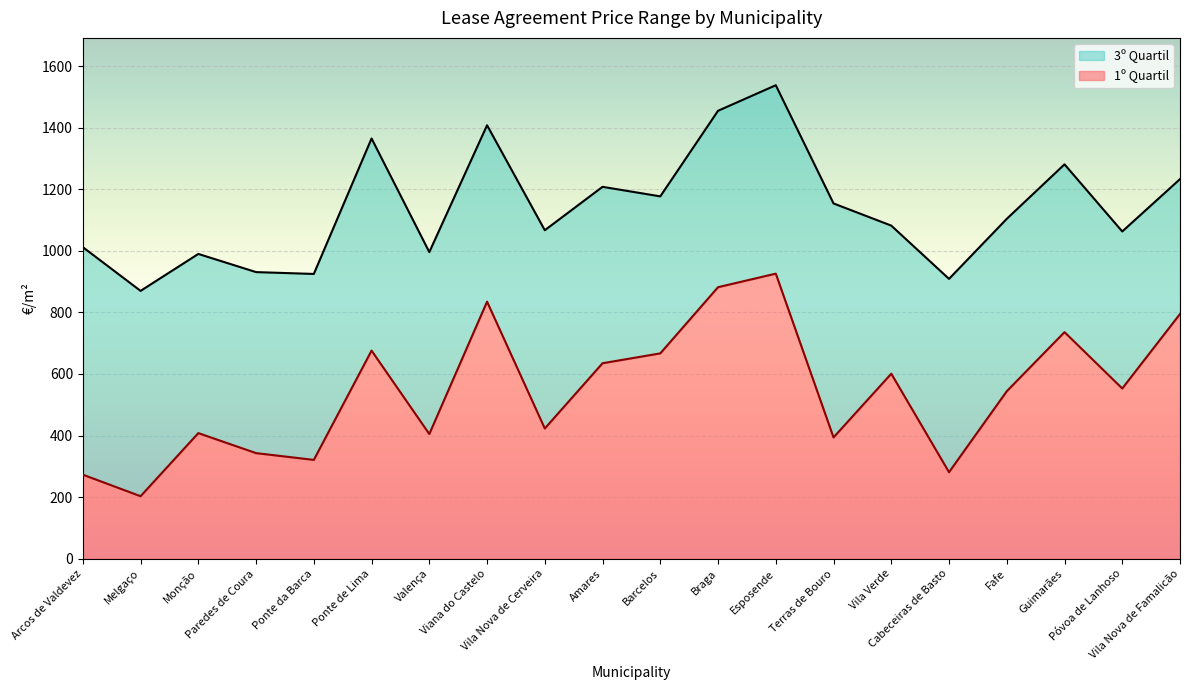

True or false: 1º Quartil has more than 1 points higher than both neighbors.

True